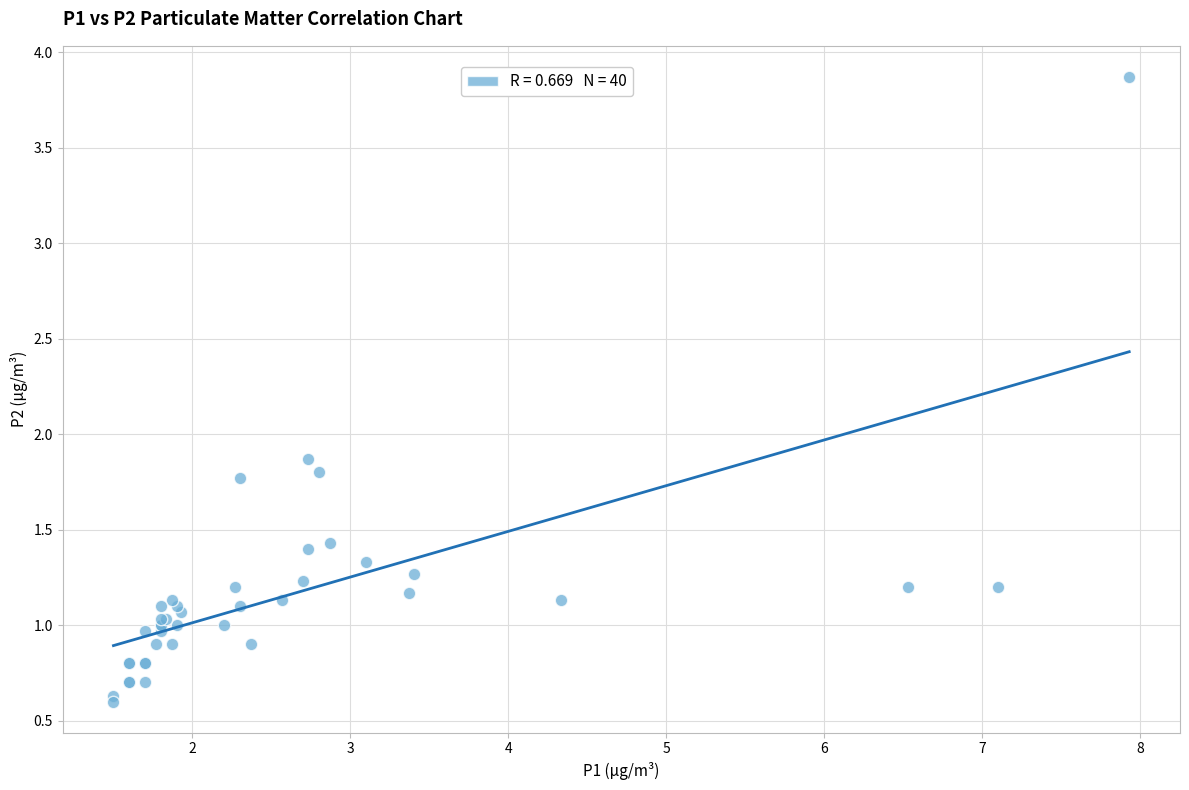

What Y value in the scatter plot is closest to 2?

1.9